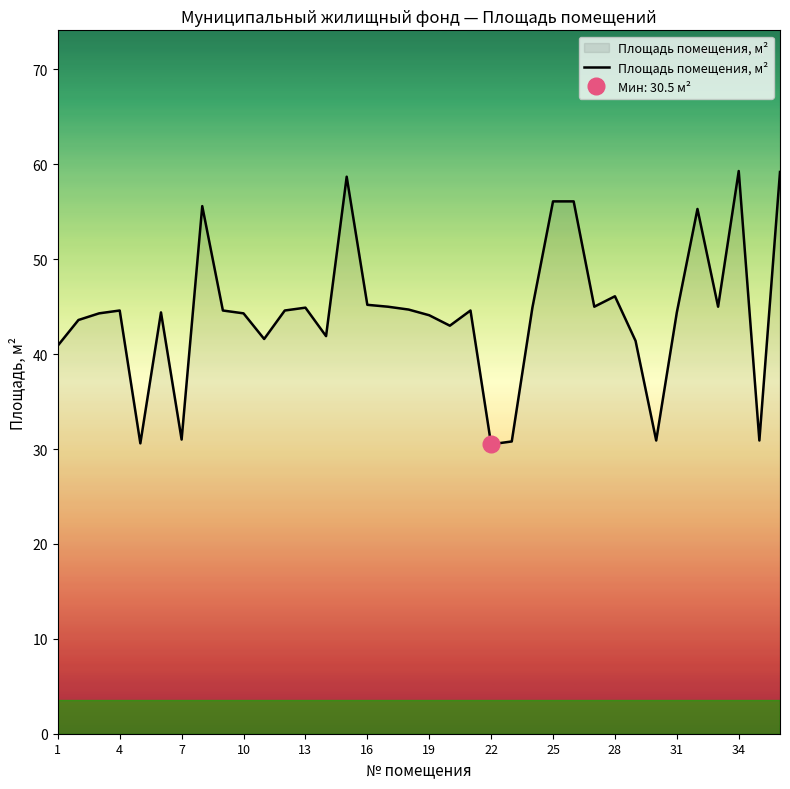

The Площадь помещения, м² series shows 56.1 at 25. True or false?

True